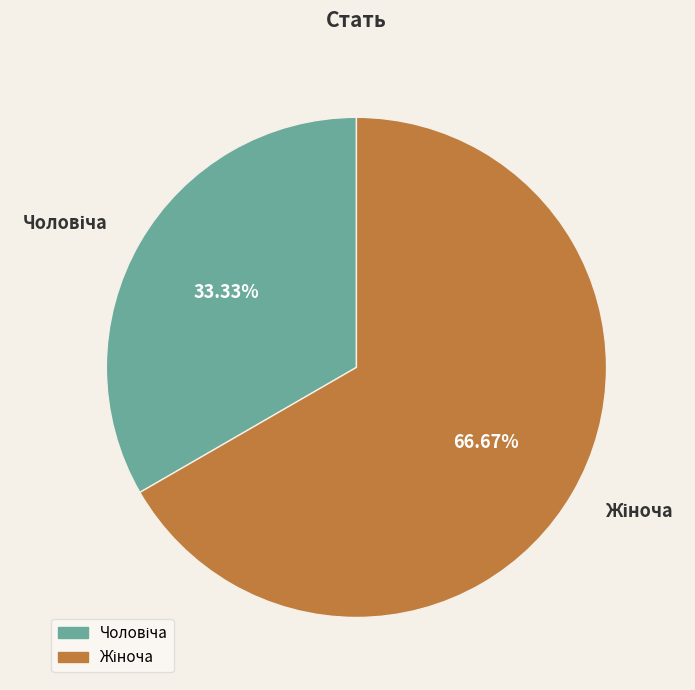

What is the total percentage of Чоловіча and Жіноча?

100.0%